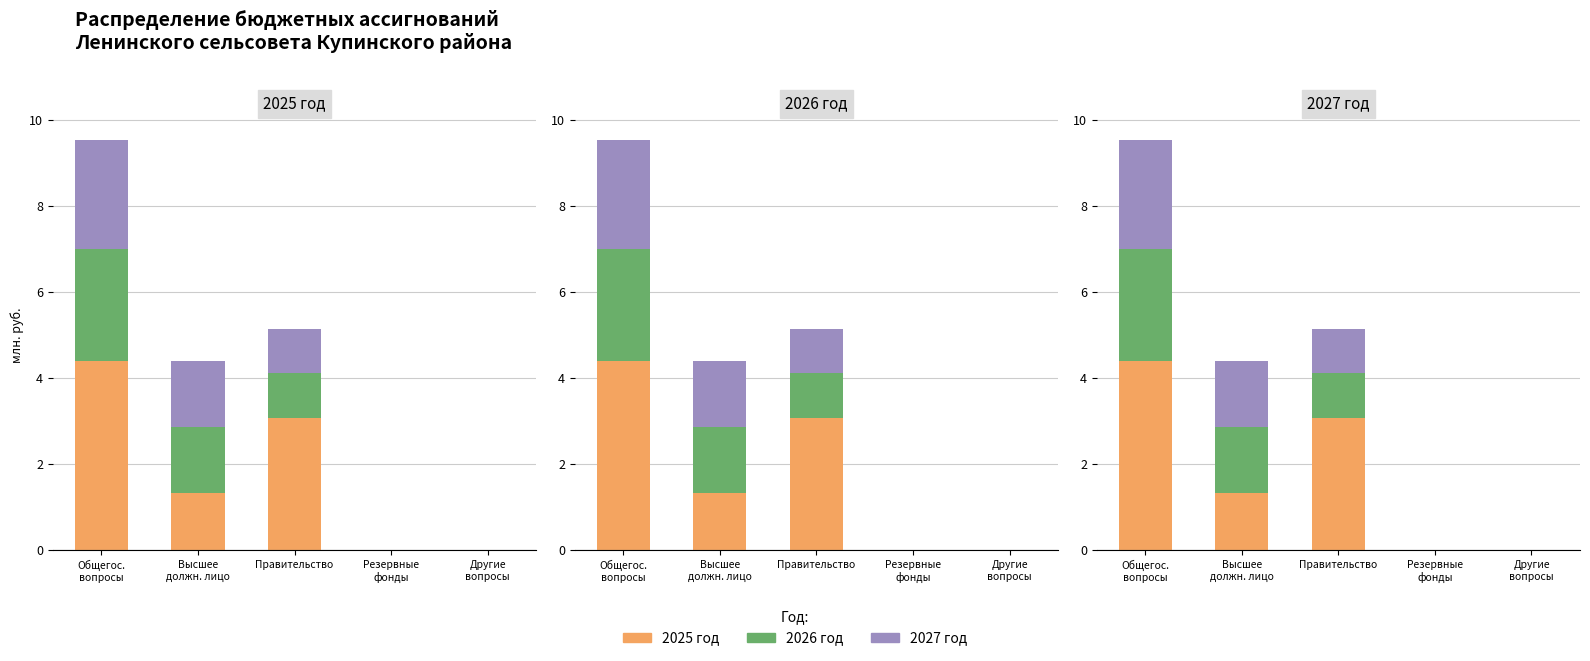

What is the label of the 4th bar from the left?

Резервные
фонды